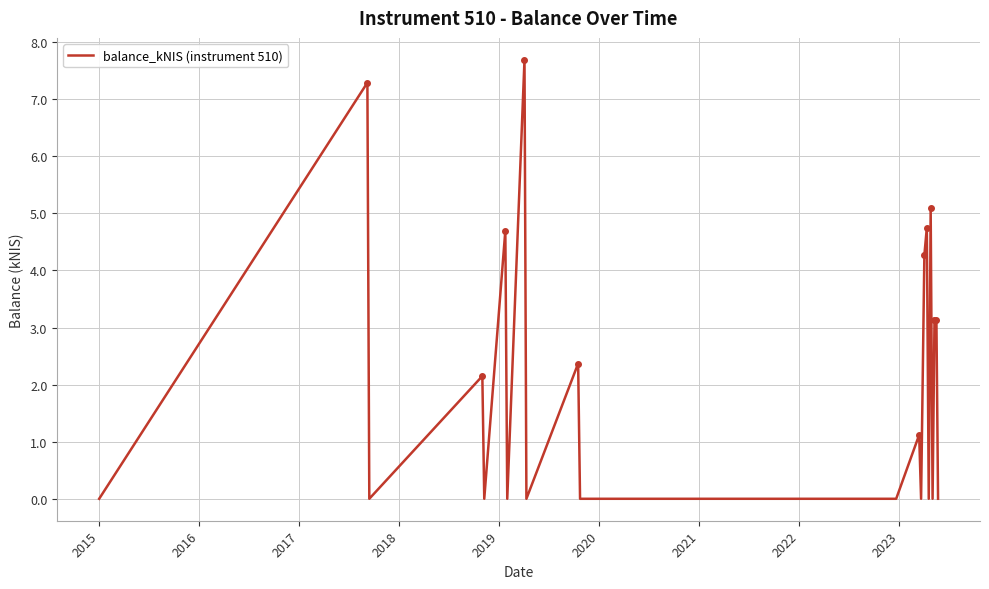

What is the greatest value displayed?

7.7